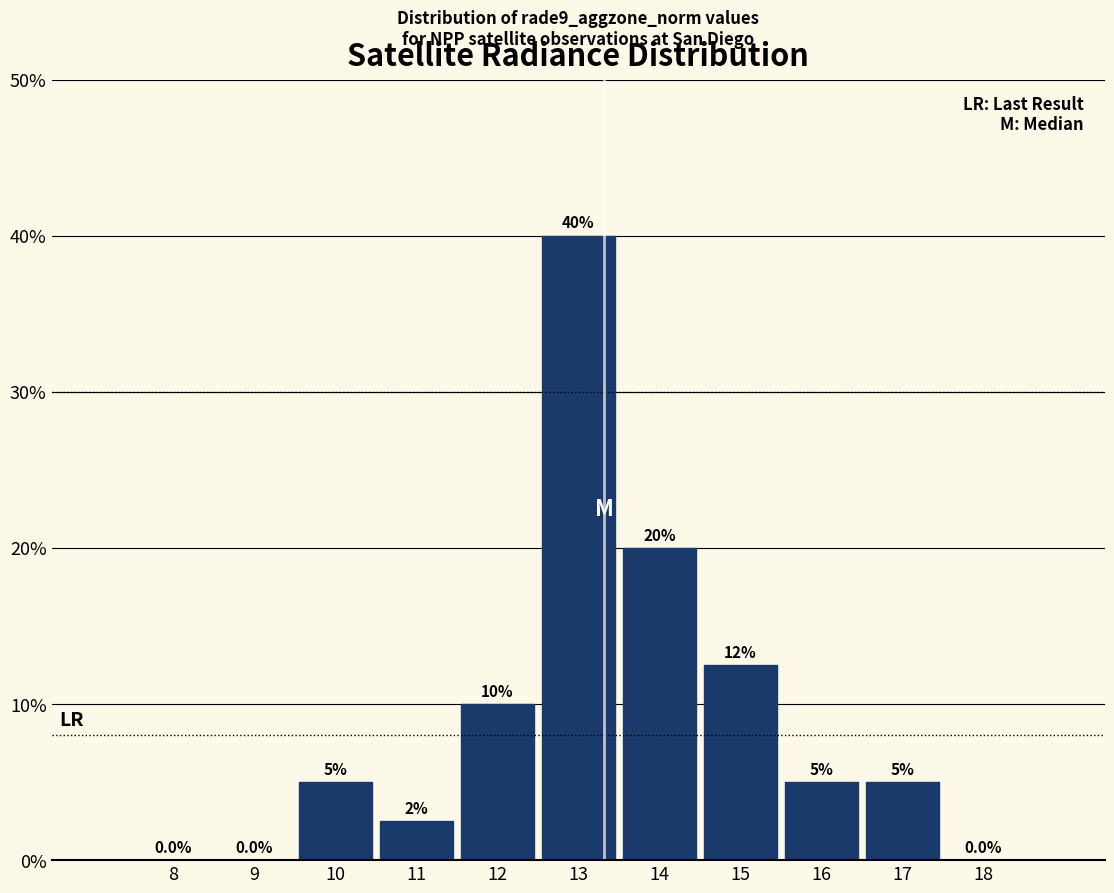

Reading left to right, what are all the values shown in this chart?

8=0.0	9=0.0	10=5.0	11=2.5	12=10.0	13=40.0	14=20.0	15=12.5	16=5.0	17=5.0	18=0.0